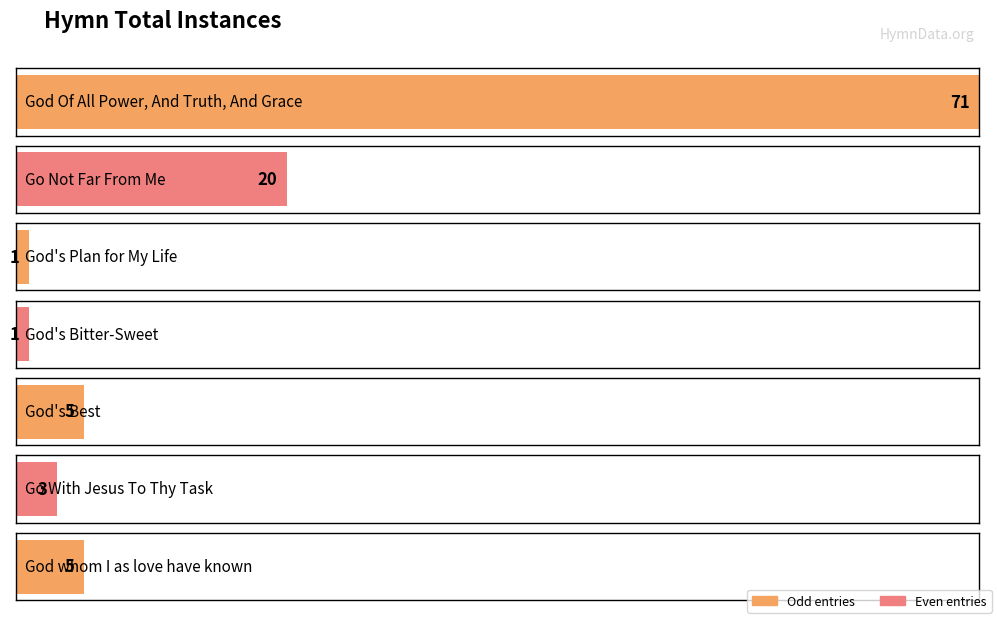

Rank the categories by value from highest to lowest.

God Of All Power, And Truth, And Grace, Go Not Far From Me, God's Best, God whom I as love have known, Go With Jesus To Thy Task, God's Plan for My Life, God's Bitter-Sweet